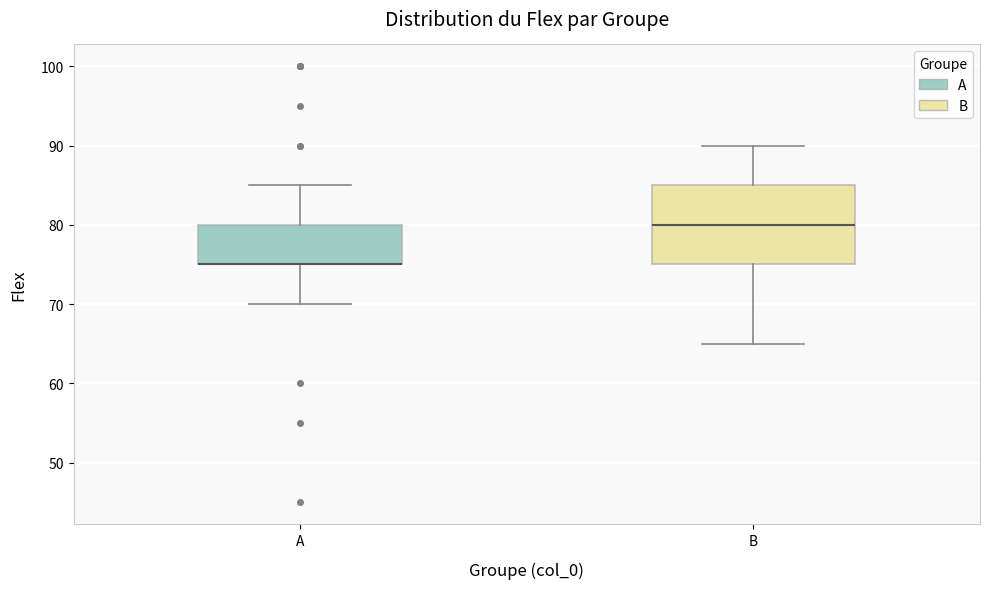

Comparing the boxes themselves (not the whiskers), which one is the tallest?

B